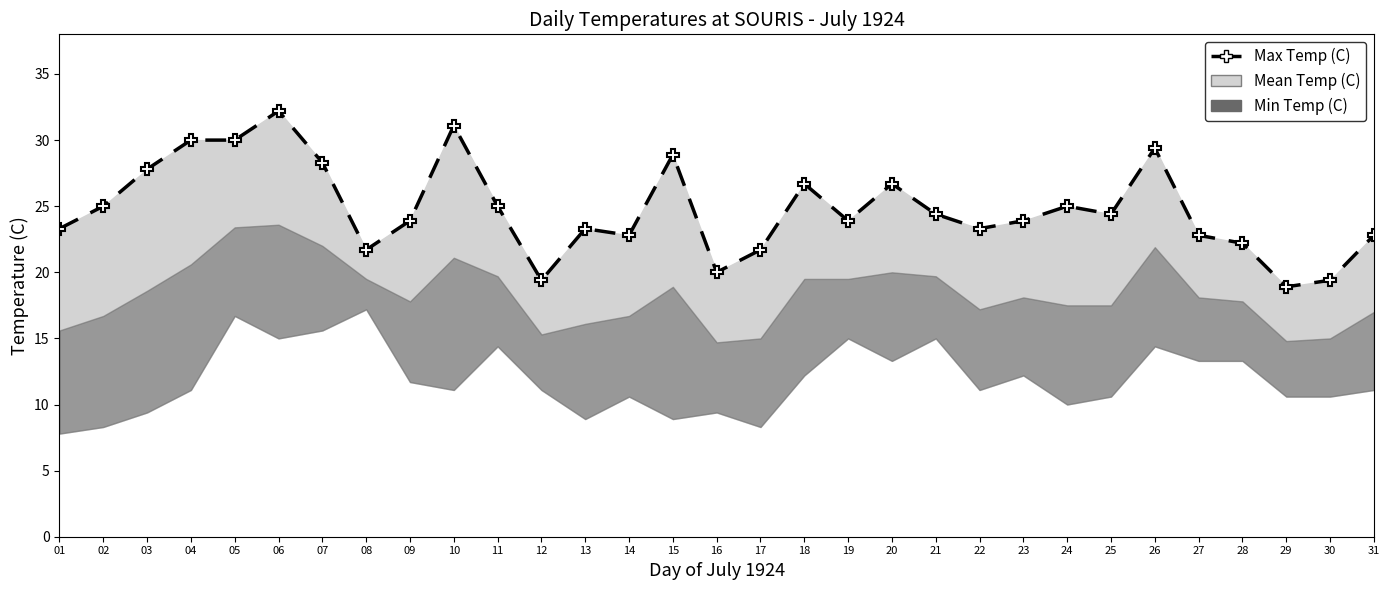

What is the average value?

24.8